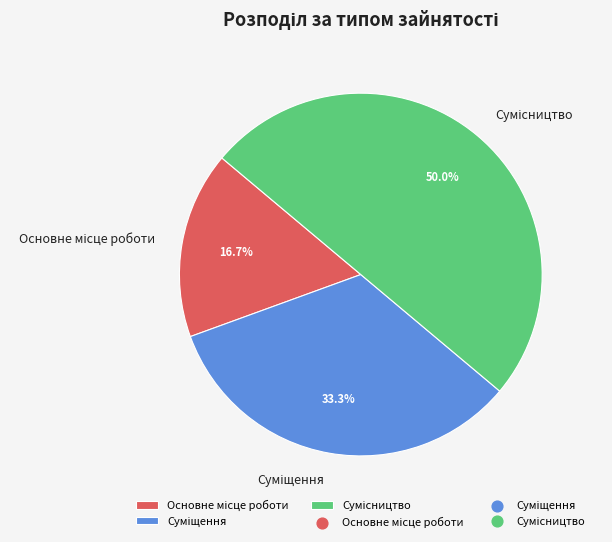

How many segments does this pie chart have?

3